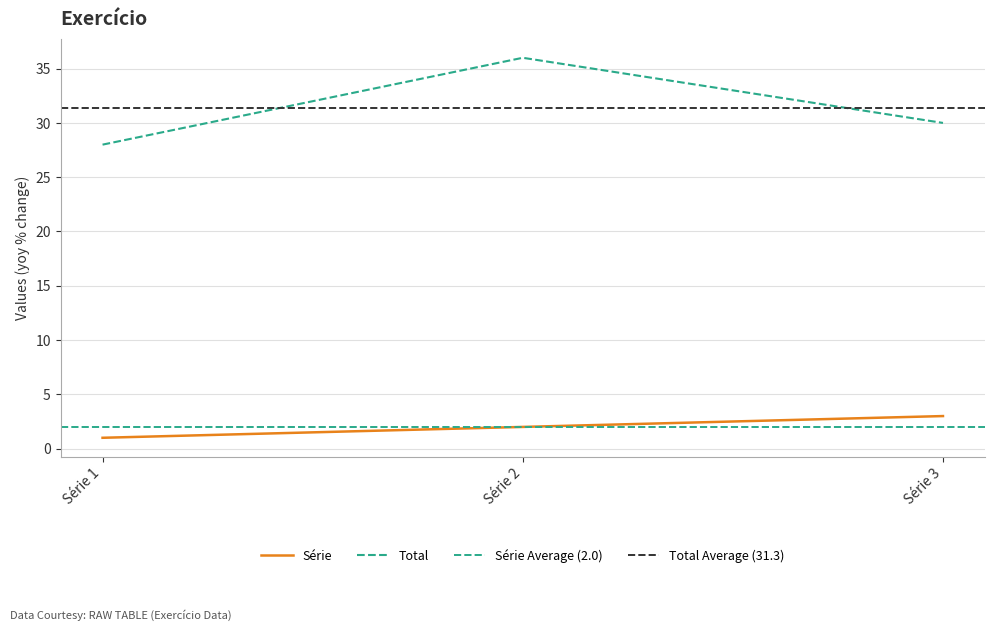

True or false: Série has a value of 0 at Série 1.

False